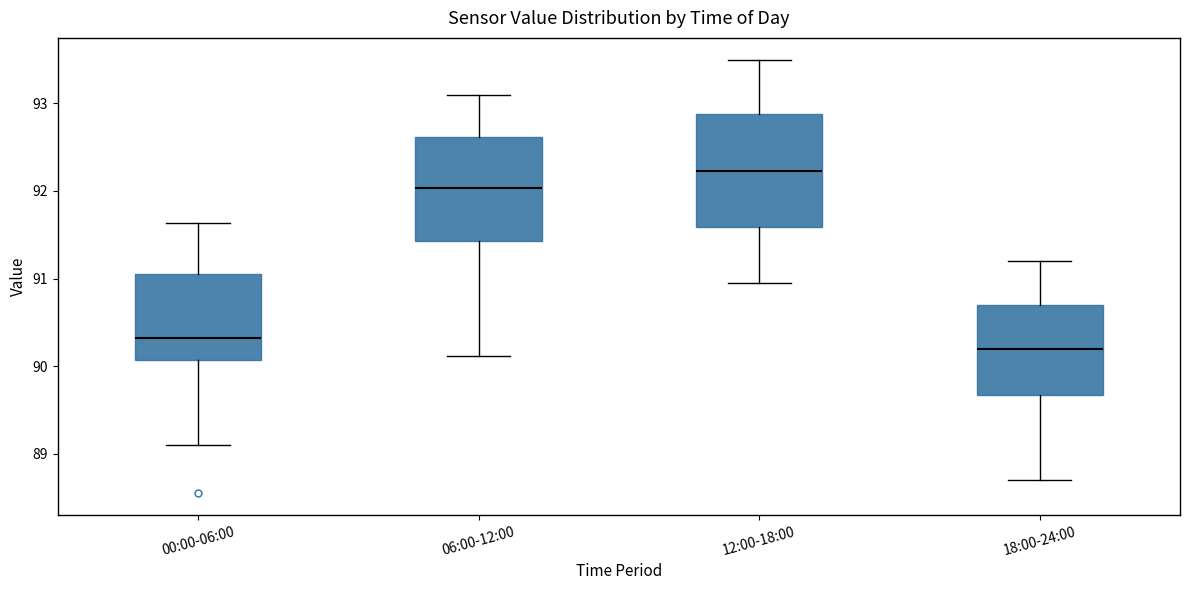

Which box is the tallest, from its lower edge to its upper edge?

12:00-18:00